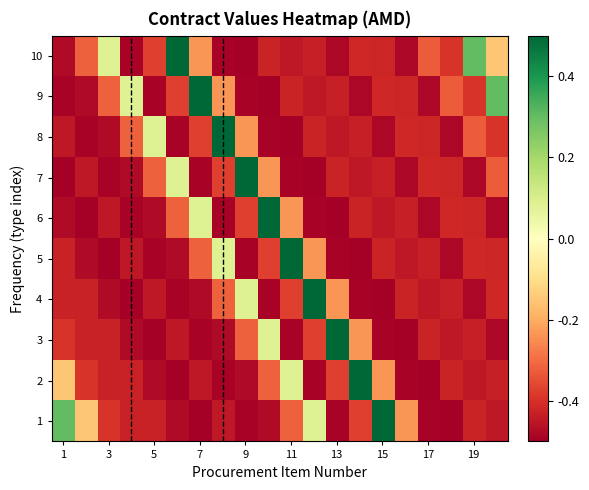

At how many categories does at least one series exceed 0?

16